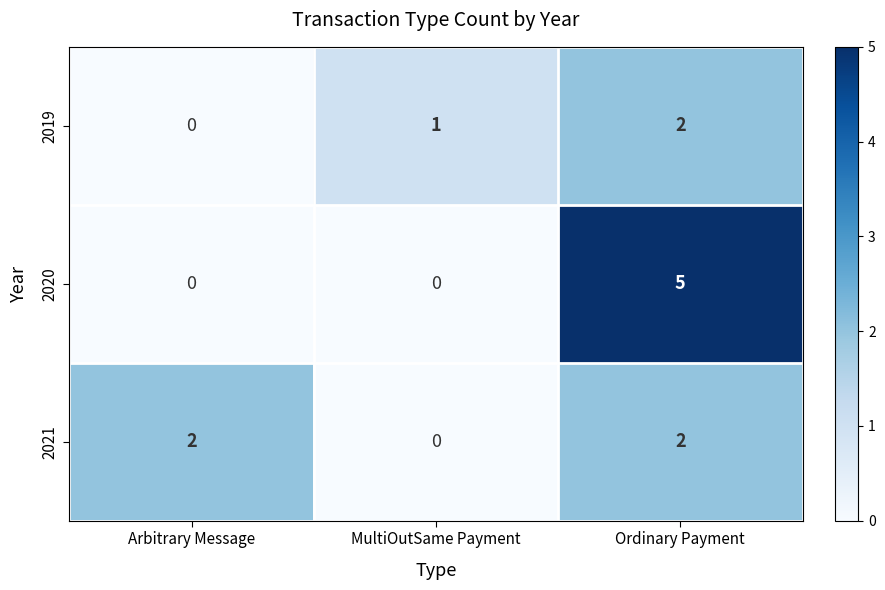

Reading left to right, extract all data points from this chart.

2019: Arbitrary Message=0	MultiOutSame Payment=1	Ordinary Payment=2
2020: Arbitrary Message=0	MultiOutSame Payment=0	Ordinary Payment=5
2021: Arbitrary Message=2	MultiOutSame Payment=0	Ordinary Payment=2